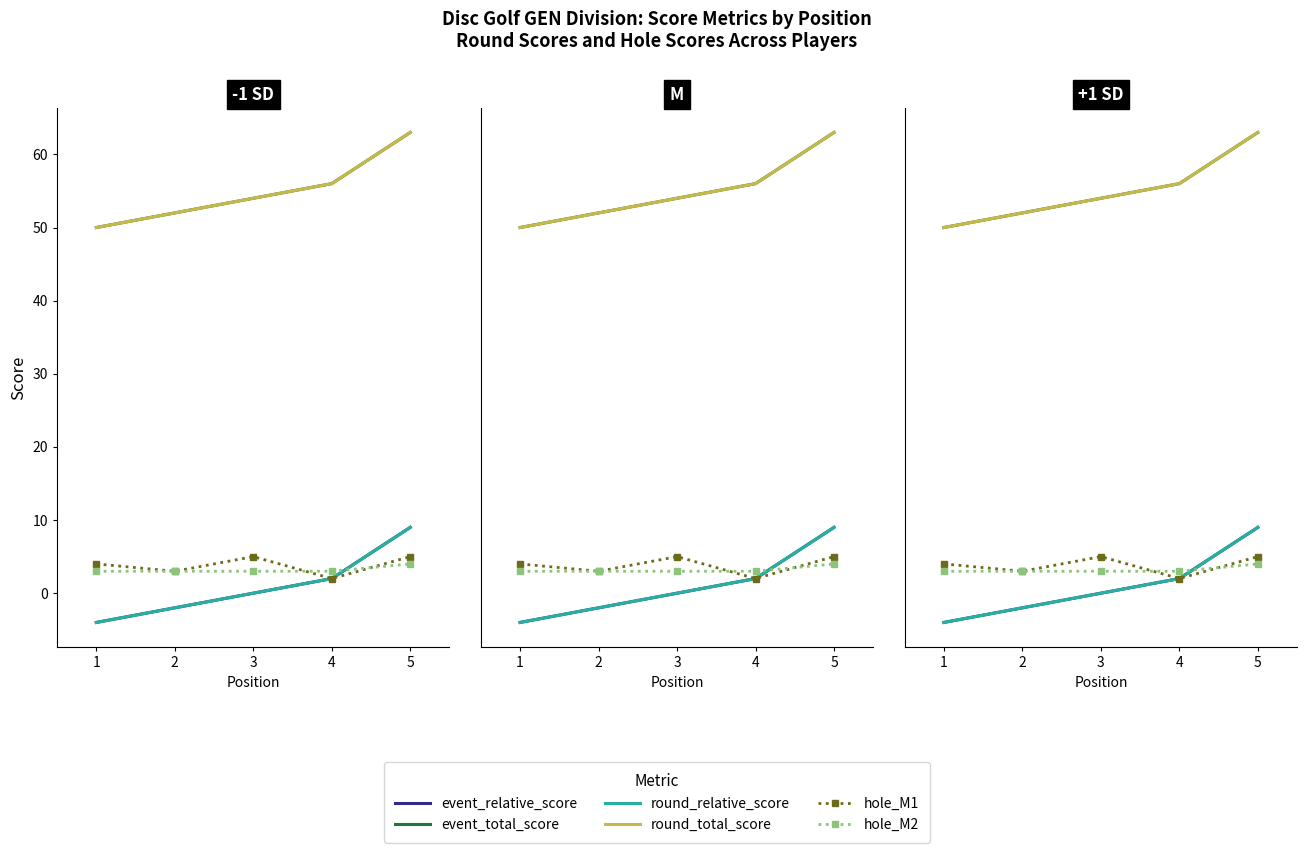

What is the difference between the highest and lowest values at 3?

54